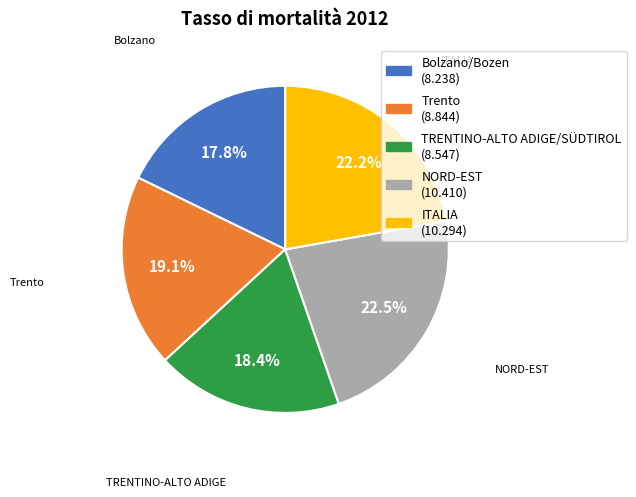

To the nearest percent, what is the difference between the largest and smallest slice percentages?

5%